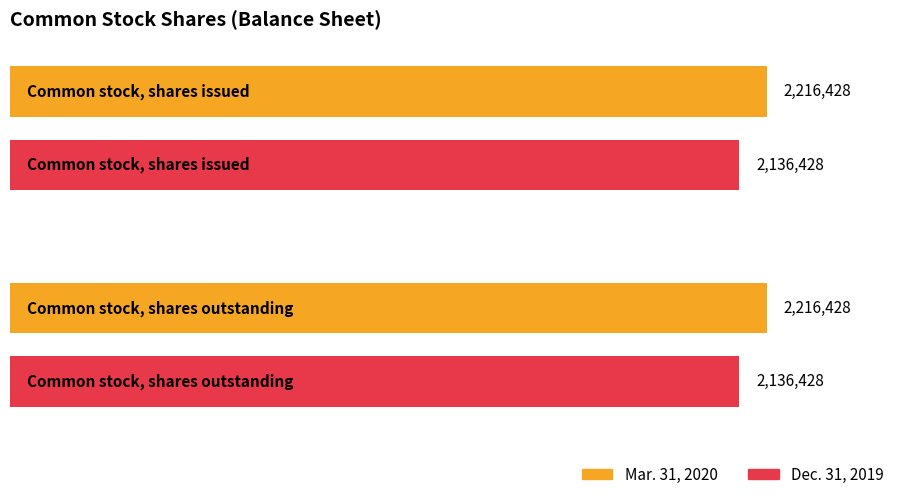

What is the difference between the highest and lowest values at Common stock, shares outstanding?

80000